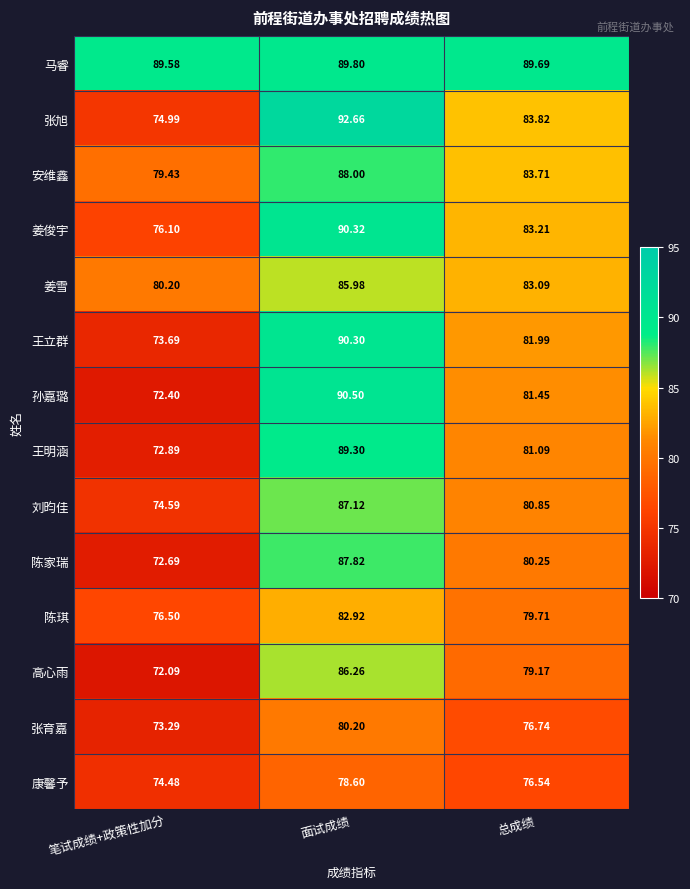

Rank the series by their maximum value, from highest to lowest.

张旭, 孙嘉璐, 姜俊宇, 王立群, 马睿, 王明涵, 安维鑫, 陈家瑞, 刘昀佳, 高心雨, 姜雪, 陈琪, 张育嘉, 康馨予